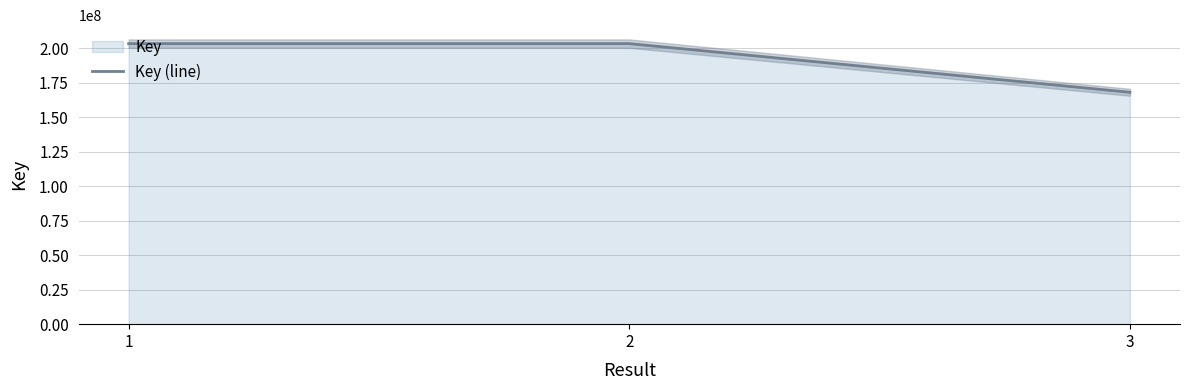

The chart shows a value of 168023457 at 3. True or false?

True